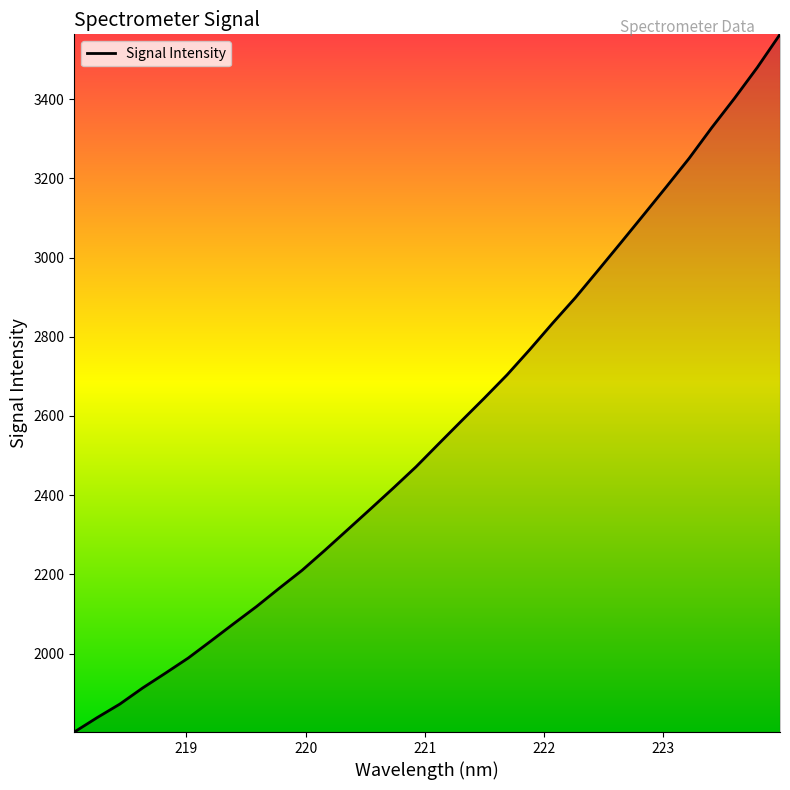

What is the difference between the maximum and minimum values?

1762.5